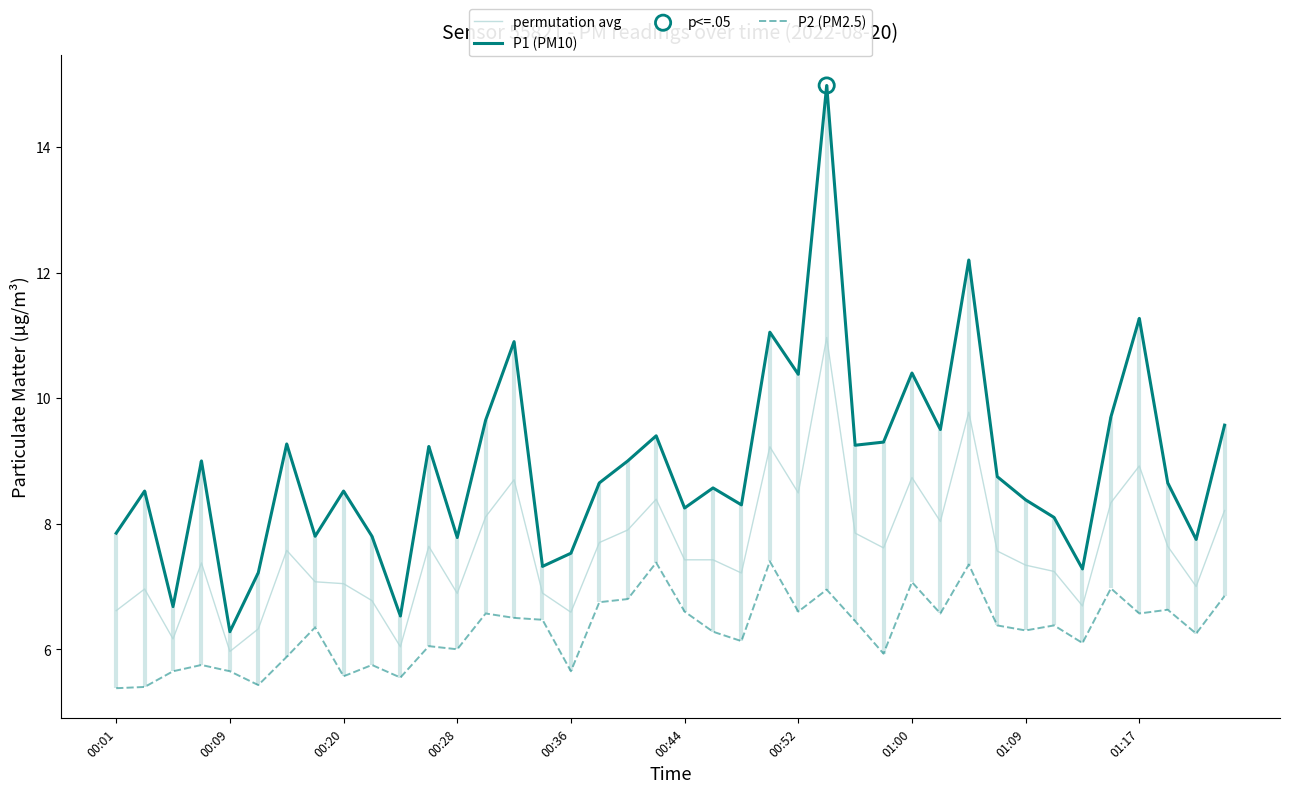

At which category is the sum across all series the highest?

25